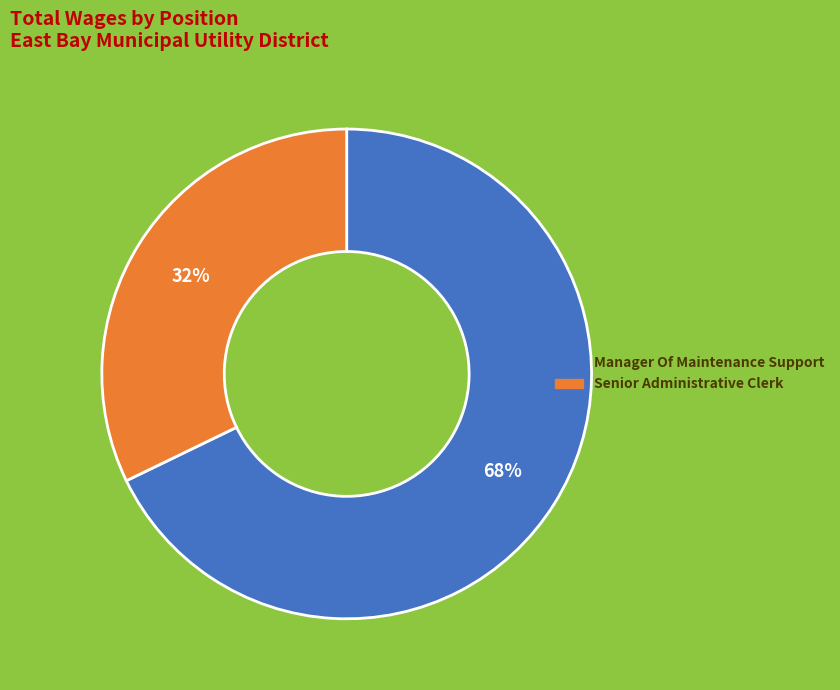

True or false: Manager Of Maintenance Support accounts for 68% of the total.

True